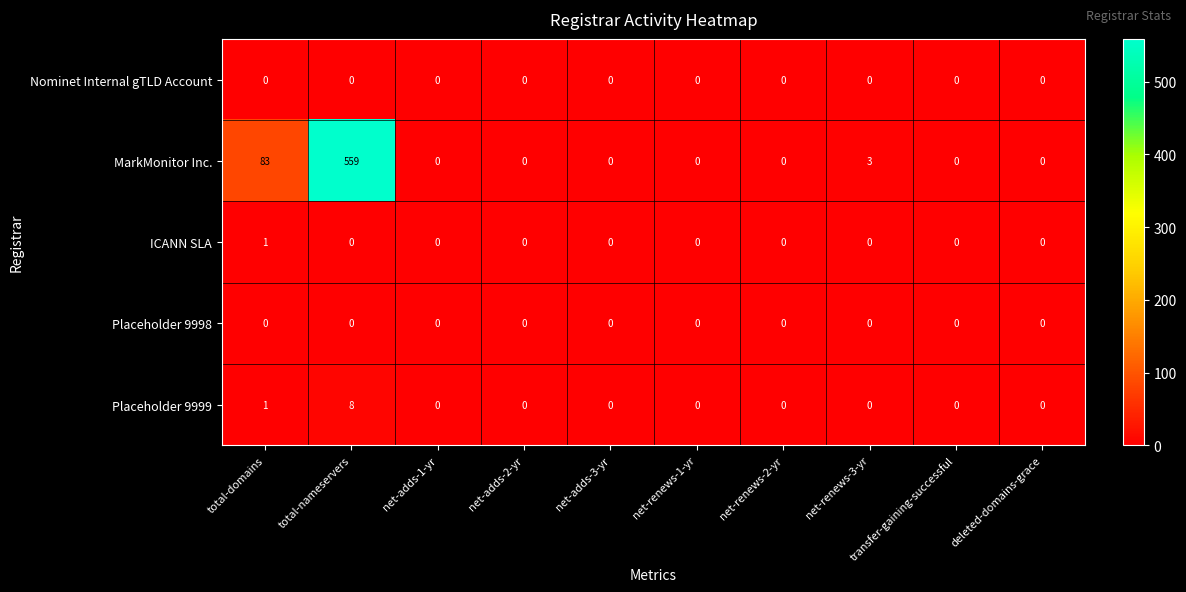

Where is Placeholder 9999 nearest to the value 4?

total-domains